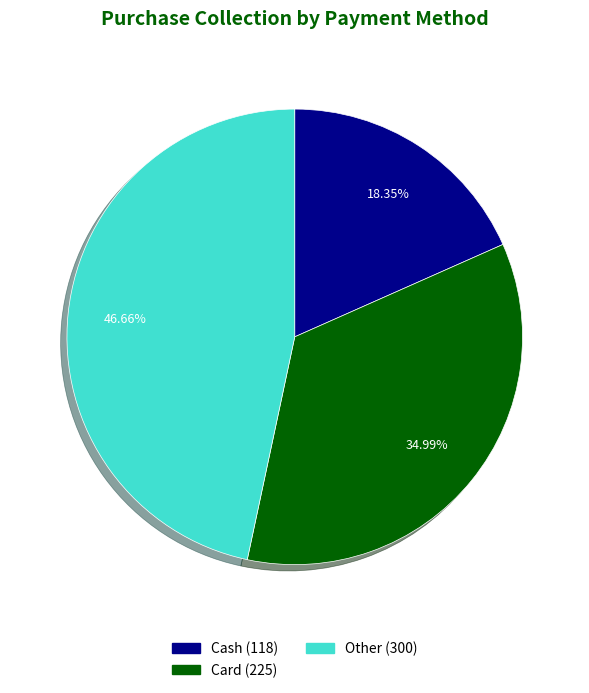

How many segments does this pie chart have?

3